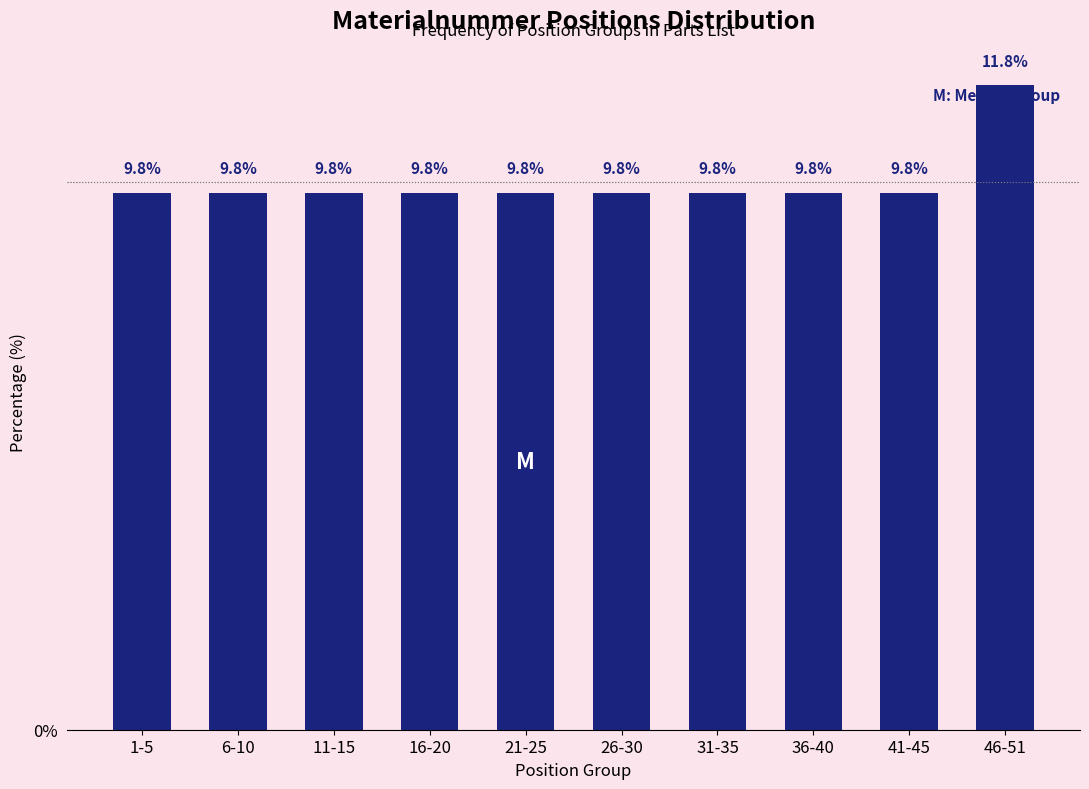

Reading right to left, what are all the values shown in this chart?

11.8	9.8	9.8	9.8	9.8	9.8	9.8	9.8	9.8	9.8